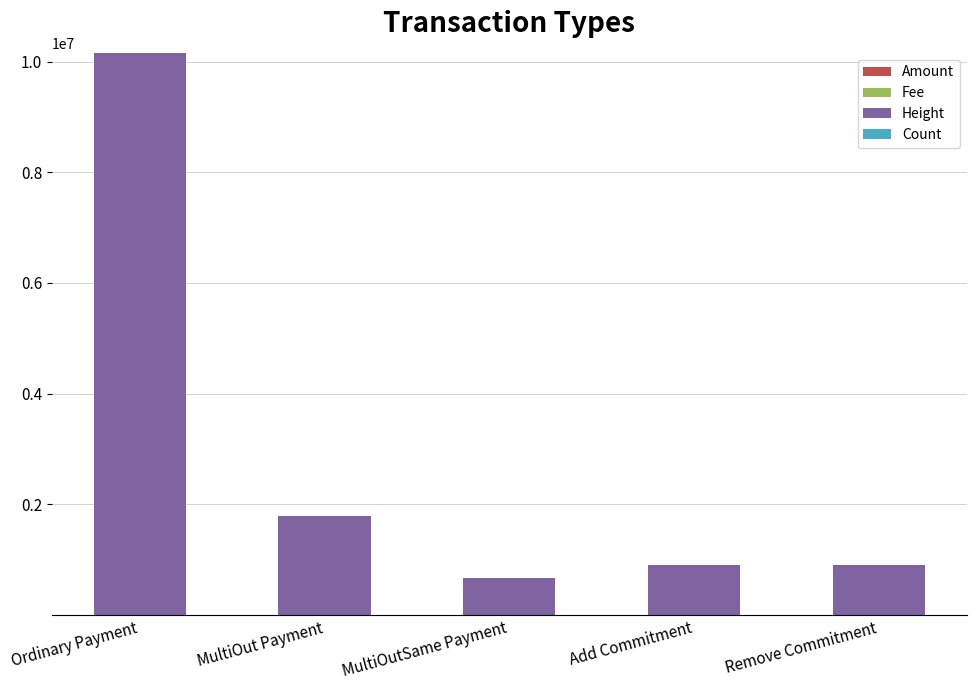

At which category is the sum across all series the highest?

Ordinary Payment